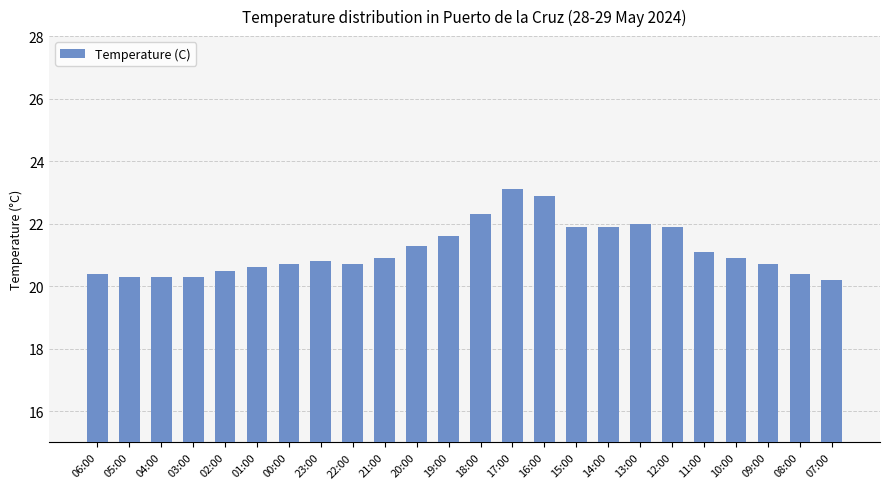

What is the sum of the values at 21:00 and 08:00?

41.3